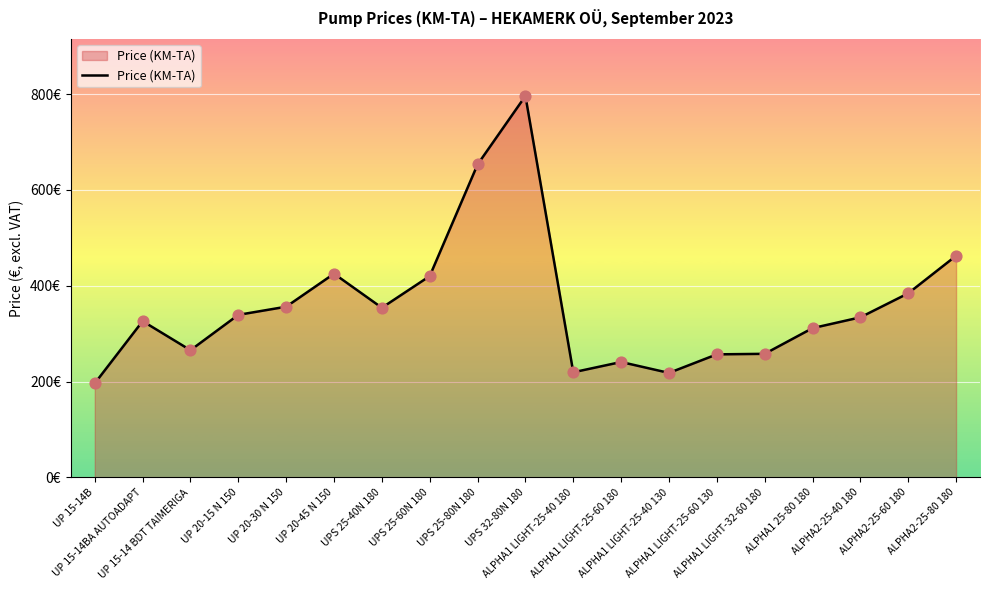

What is the change in value from UPS 32-80N 180 to ALPHA2-25-80 180?

-333.6